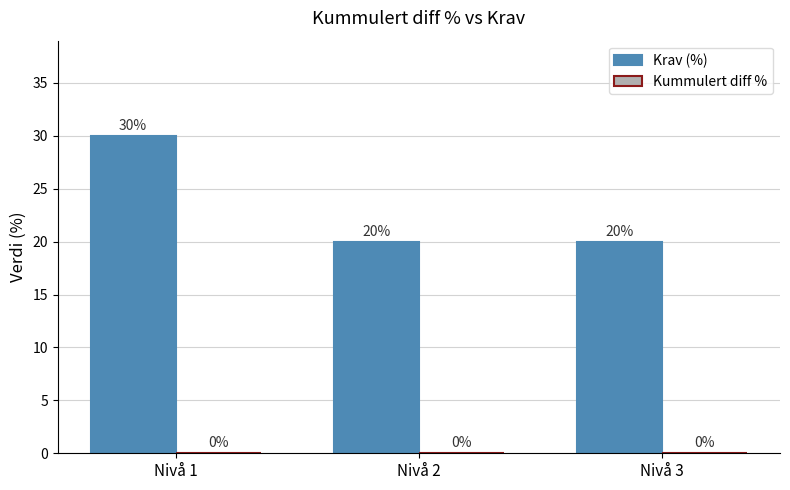

Which has a higher value, Nivå 1 or Nivå 3?

Nivå 1